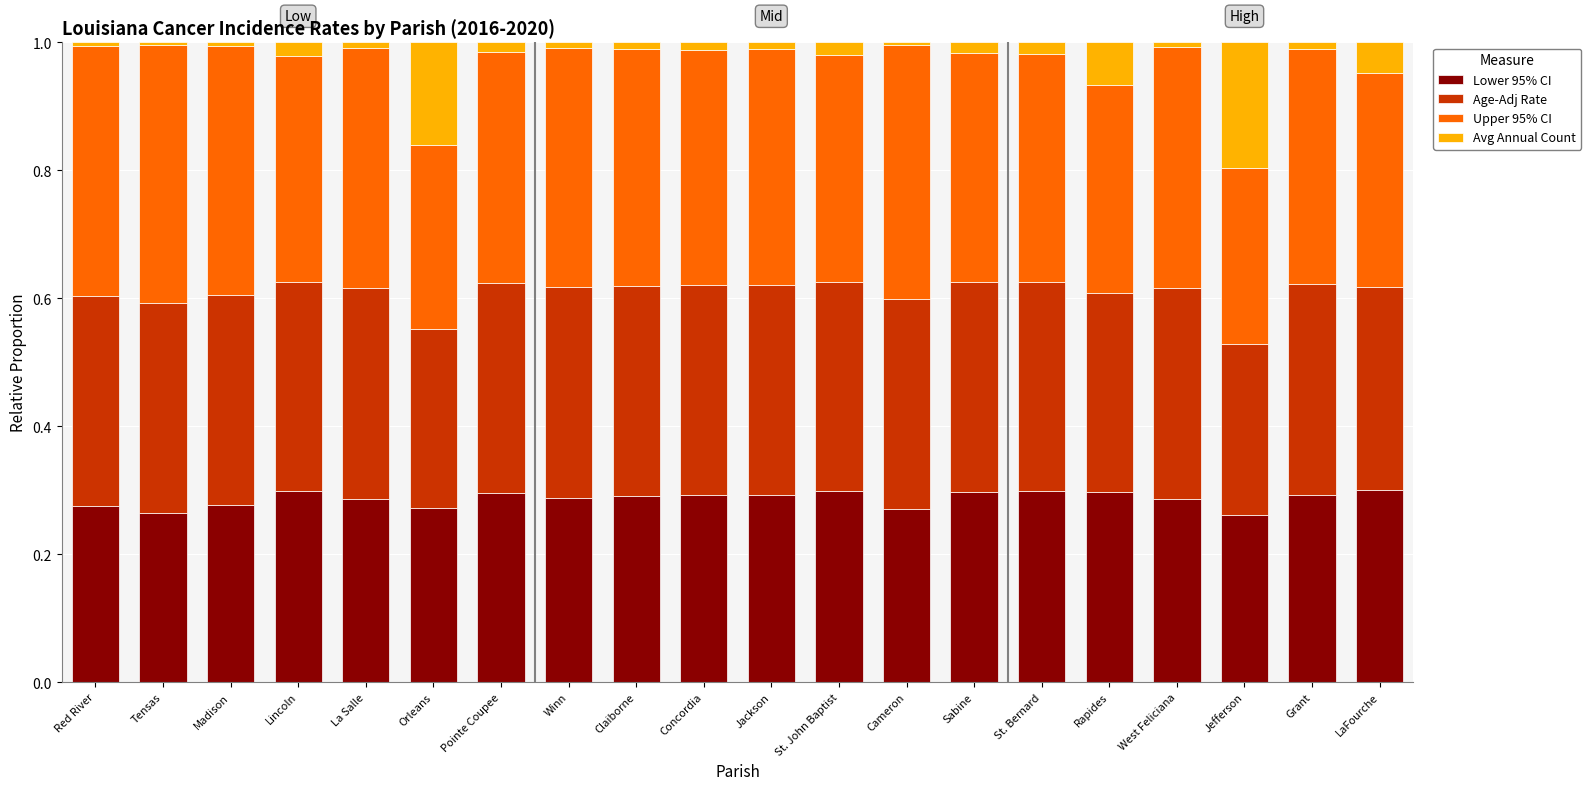

The value of Lower 95% CI at Cameron is 0.3. True or false?

True